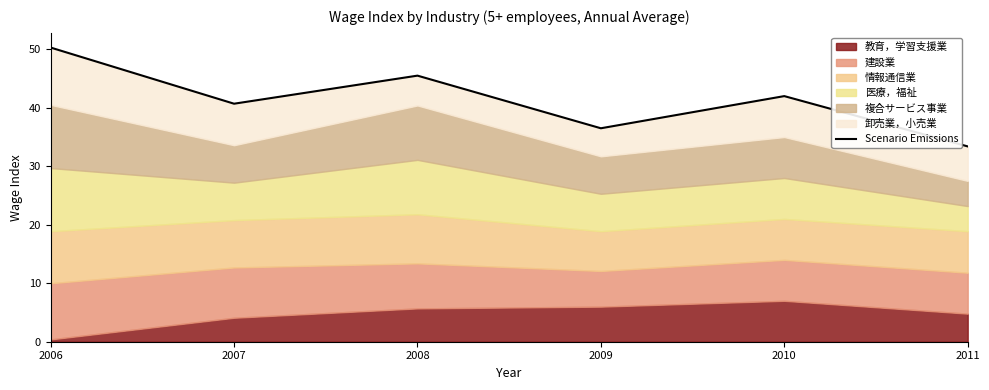

The chart shows a value of 42.0 at 2010. True or false?

True